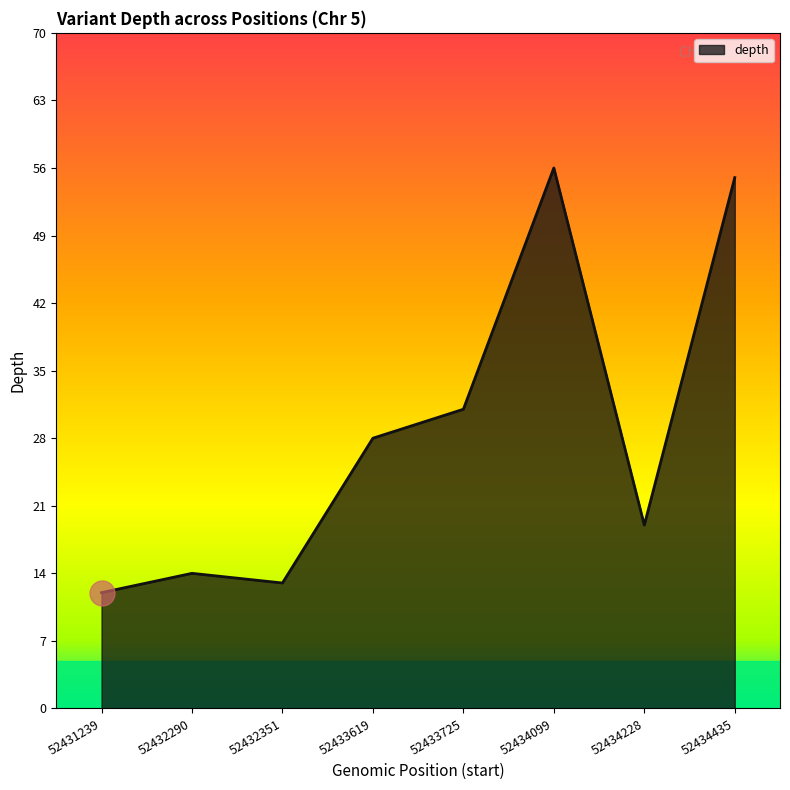

Reading right to left, what are all the values shown in this chart?

52434435=55	52434228=19	52434099=56	52433725=31	52433619=28	52432351=13	52432290=14	52431239=12